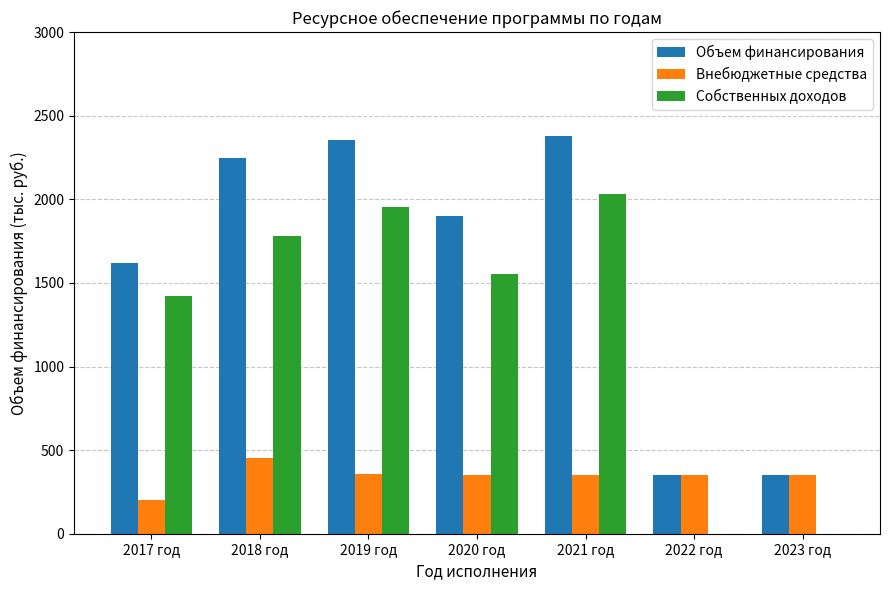

What are all the series names shown in the legend?

Объем финансирования, Внебюджетные средства, Собственных доходов